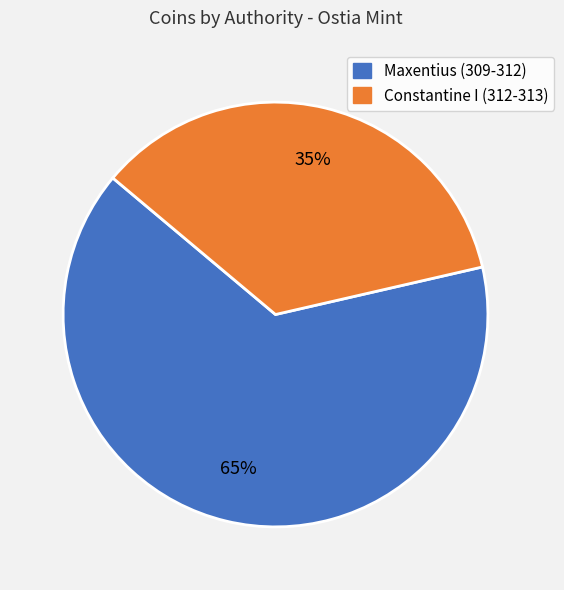

Combined, do Constantine I (312-313) and Maxentius (309-312) account for over 50%?

Yes